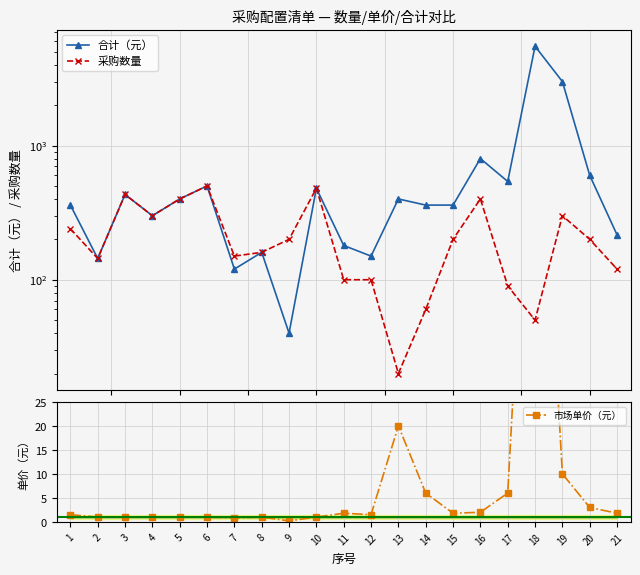

What is the spread (max minus min) of values at 3?

431.0